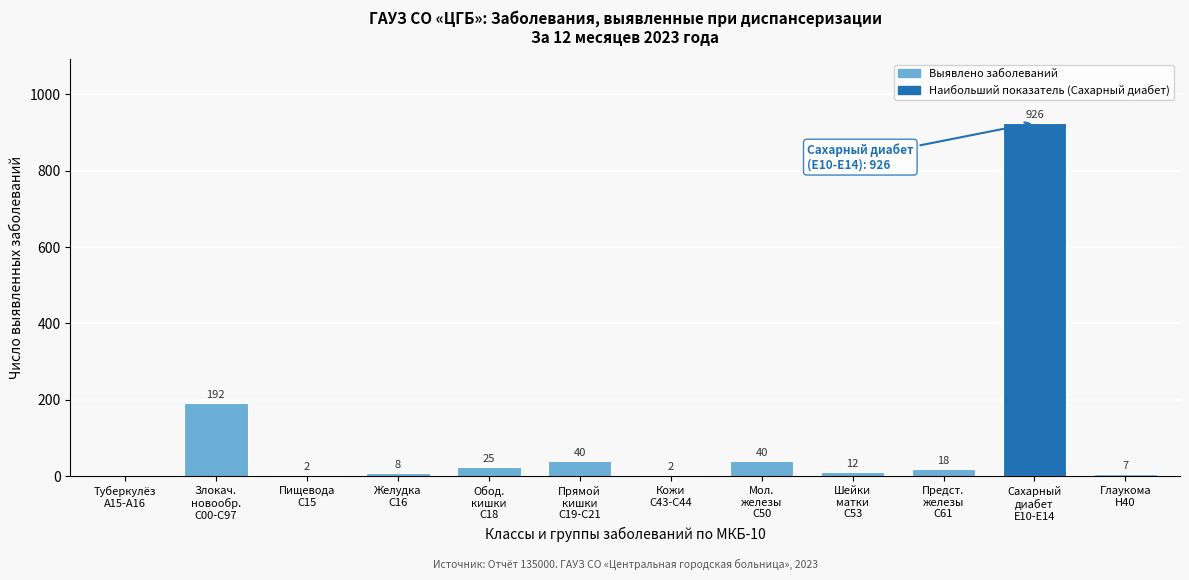

What is the greatest value displayed?

926